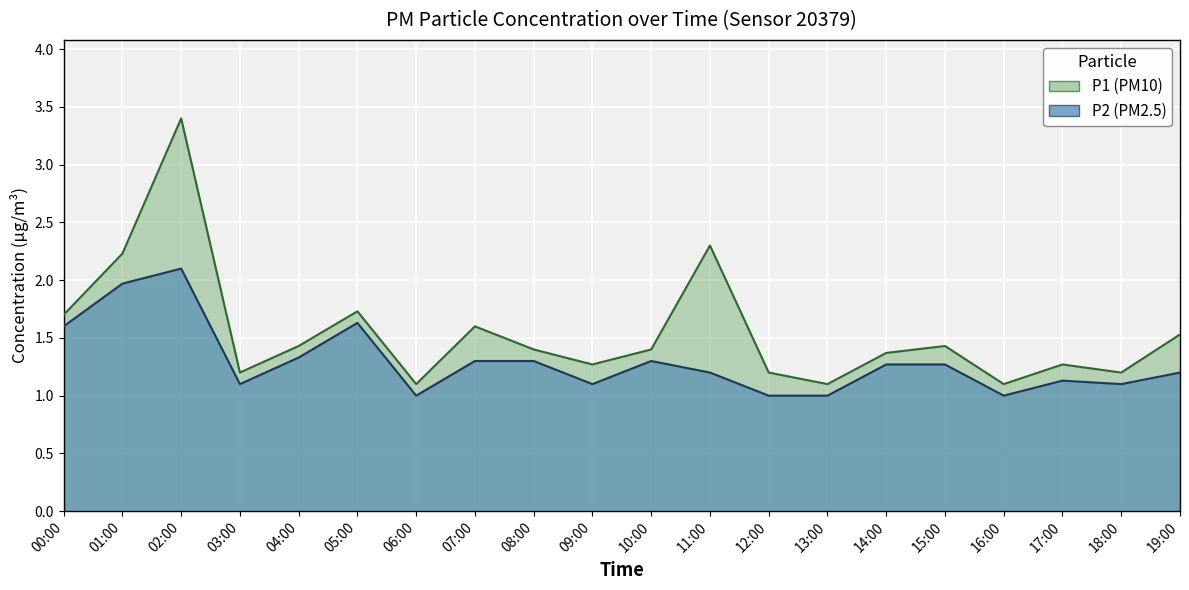

Which series has the largest total across all categories?

P1